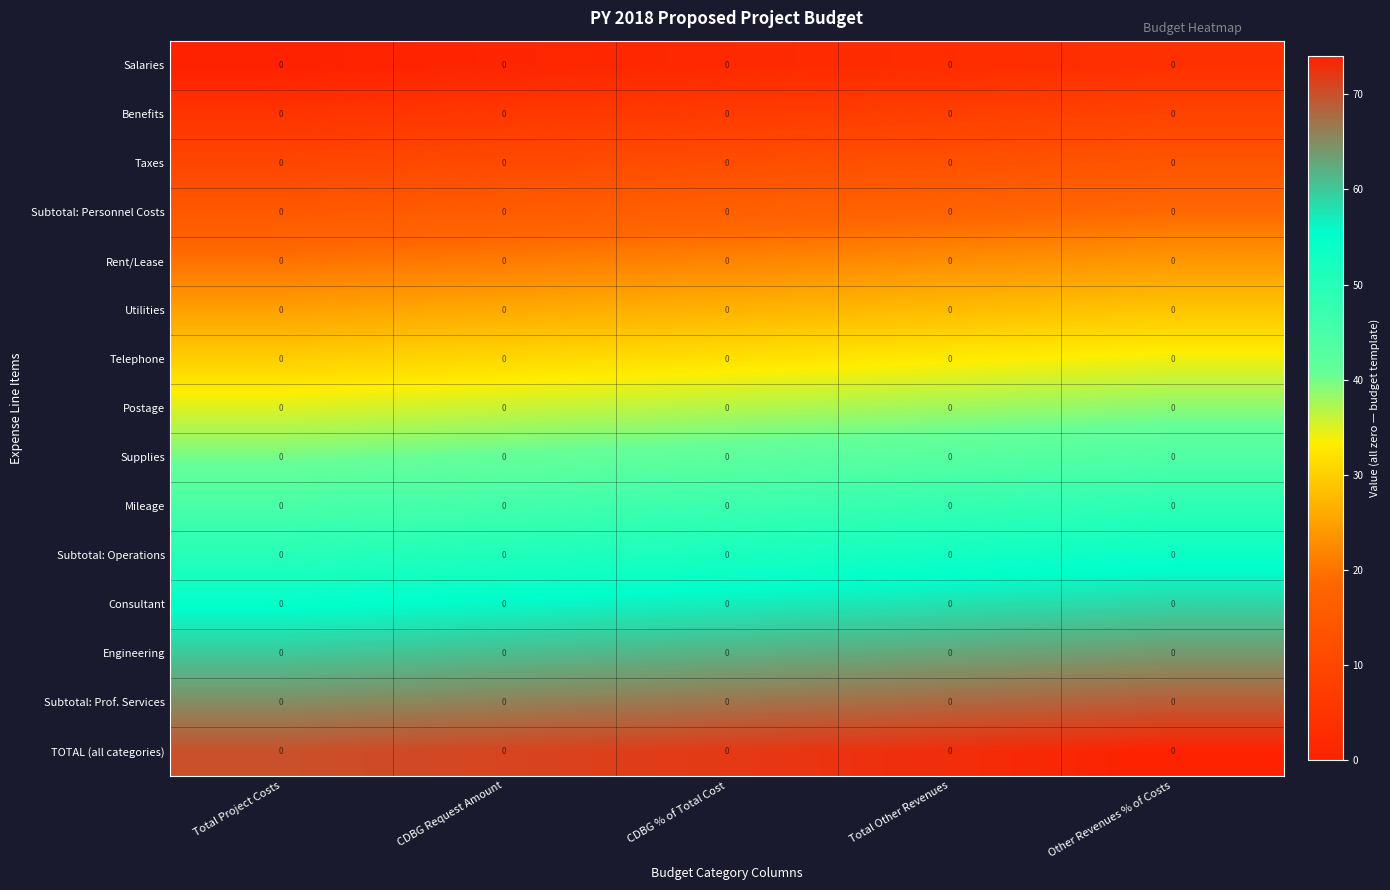

Count the number of categories in the chart.

5